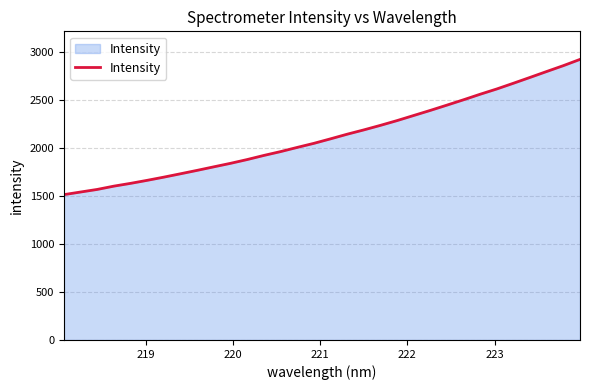

Does the chart display data point markers on the line(s)?

No